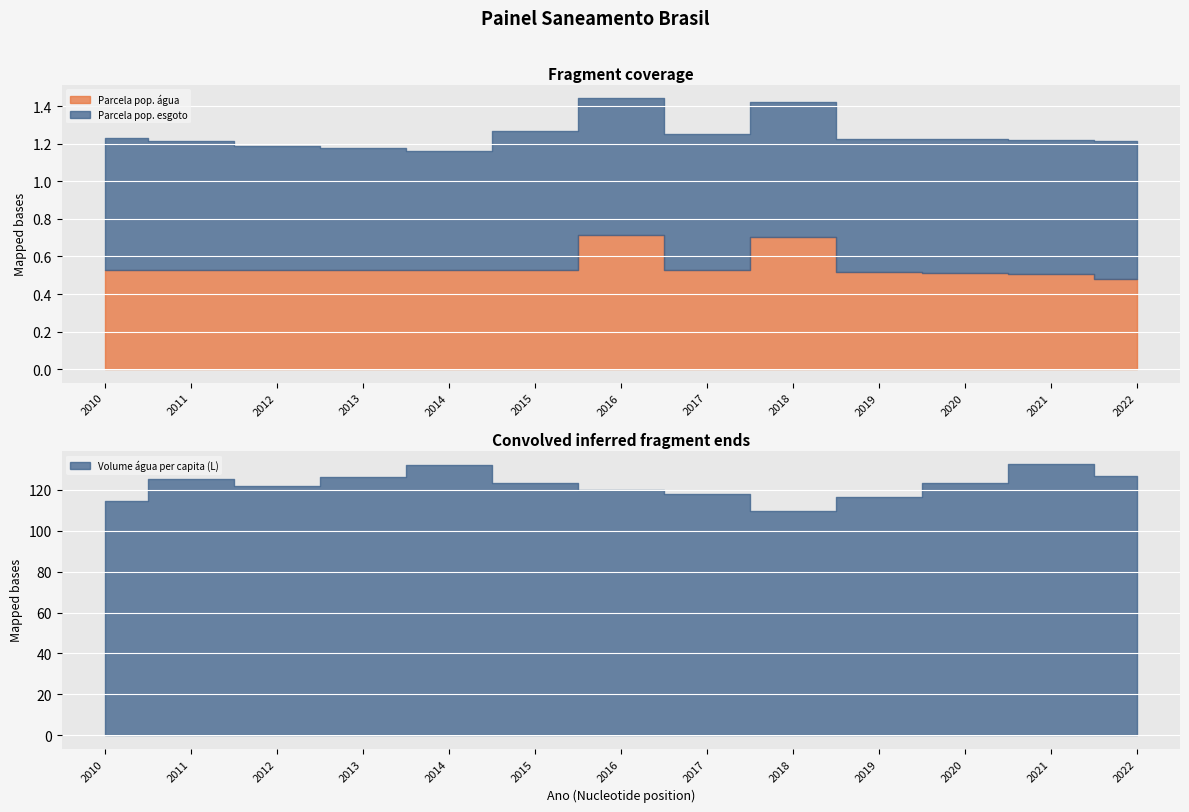

Does the chart display data point markers on the line(s)?

No